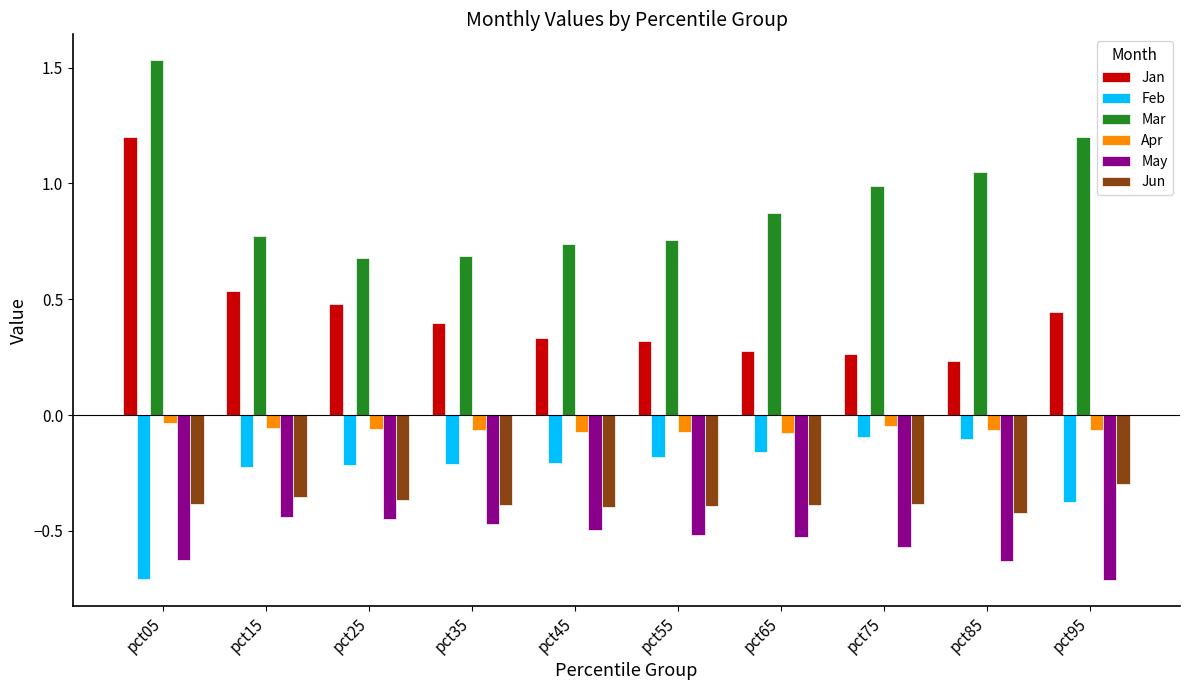

What are all the series names shown in the legend?

Jan, Feb, Mar, Apr, May, Jun